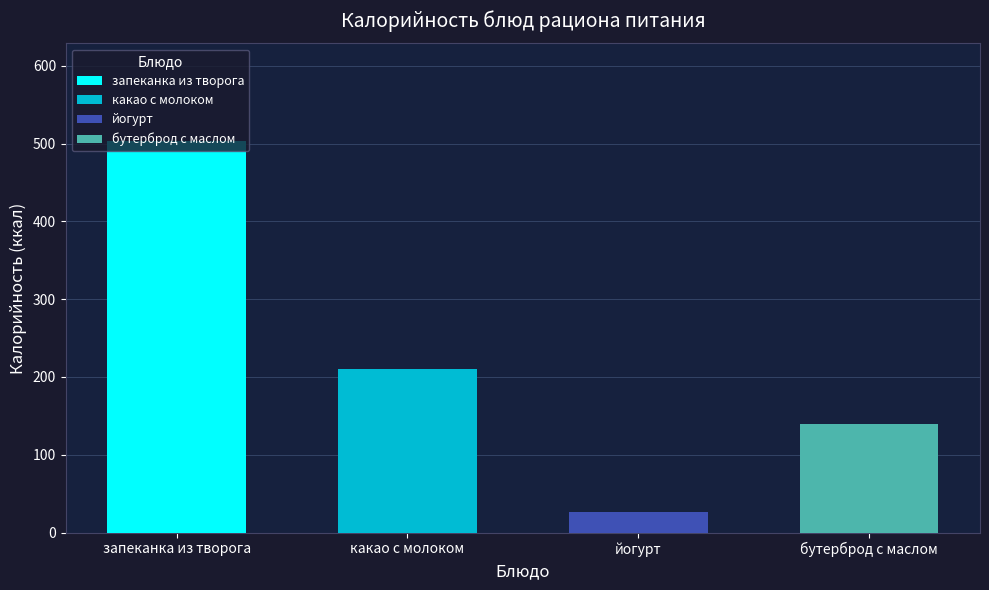

Which series has the largest range (max minus min)?

Калорийность